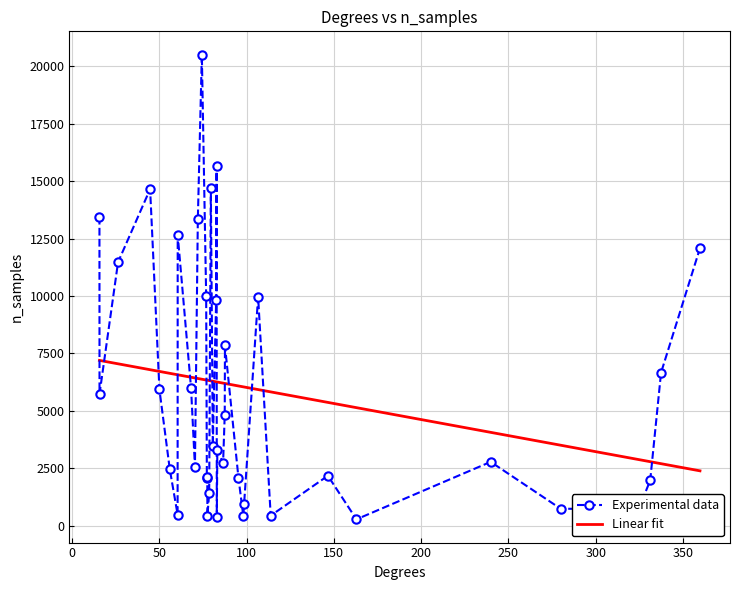

List the series in order of their peak value, highest first.

Experimental data, Linear fit